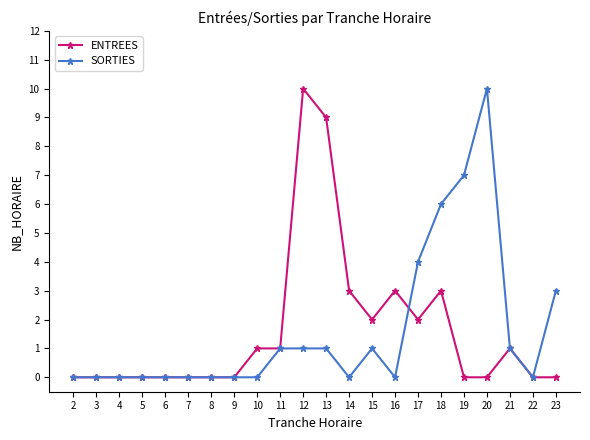

True or false: SORTIES has more than 1 points higher than both neighbors.

True